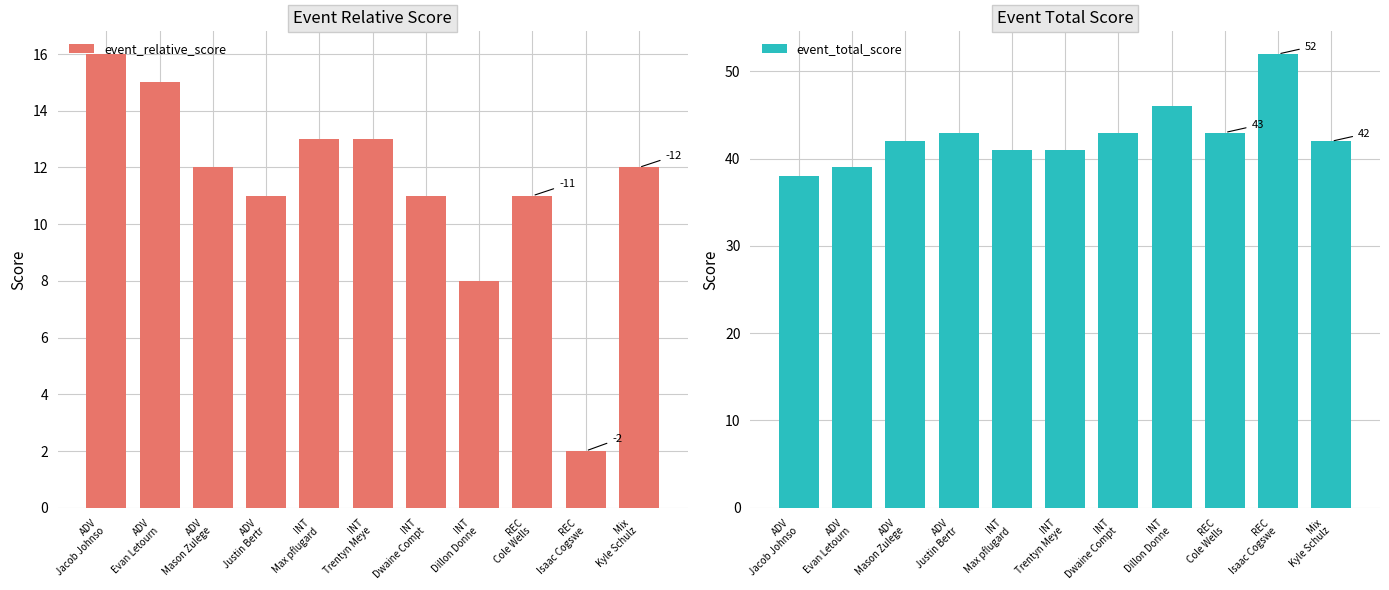

Reading left to right, list all the values displayed in this chart.

event_relative_score: ADV
Jacob Johnso=16	ADV
Evan Letourn=15	ADV
Mason Zulege=12	ADV
Justin Bertr=11	INT
Max pflugard=13	INT
Trentyn Meye=13	INT
Dwaine Compt=11	INT
Dillon Donne=8	REC
Cole Wells=11	REC
Isaac Cogswe=2	Mix
Kyle Schulz=12
event_total_score: ADV
Jacob Johnso=38	ADV
Evan Letourn=39	ADV
Mason Zulege=42	ADV
Justin Bertr=43	INT
Max pflugard=41	INT
Trentyn Meye=41	INT
Dwaine Compt=43	INT
Dillon Donne=46	REC
Cole Wells=43	REC
Isaac Cogswe=52	Mix
Kyle Schulz=42